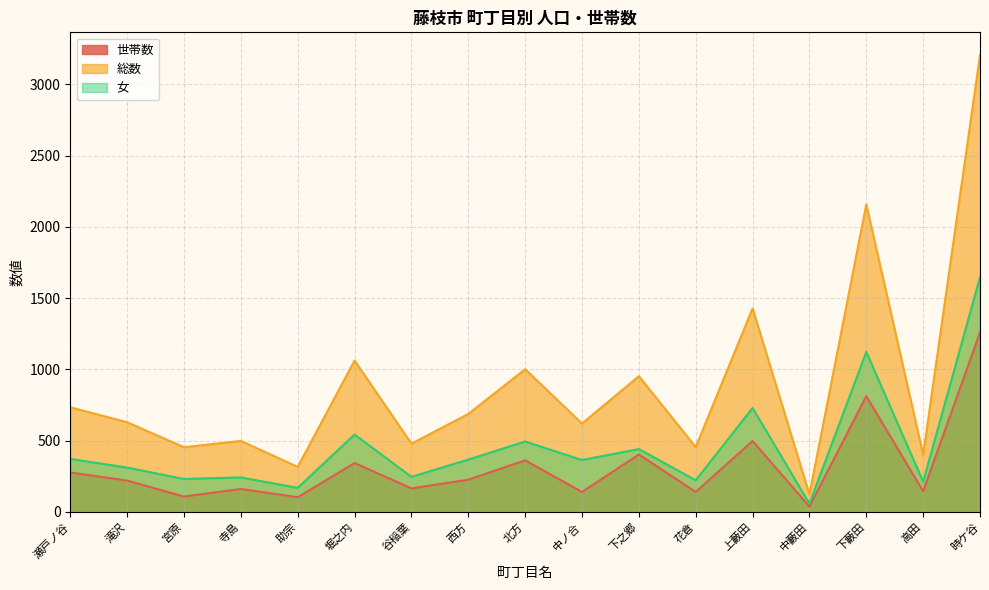

Reading left to right, extract all data points from this chart.

世帯数: 277	220	108	161	103	343	165	226	362	140	403	140	498	37	812	145	1258
総数: 734	629	454	498	316	1062	479	687	1001	620	952	455	1428	122	2157	402	3204
女: 372	311	231	242	169	543	246	367	494	364	441	222	729	58	1123	212	1646